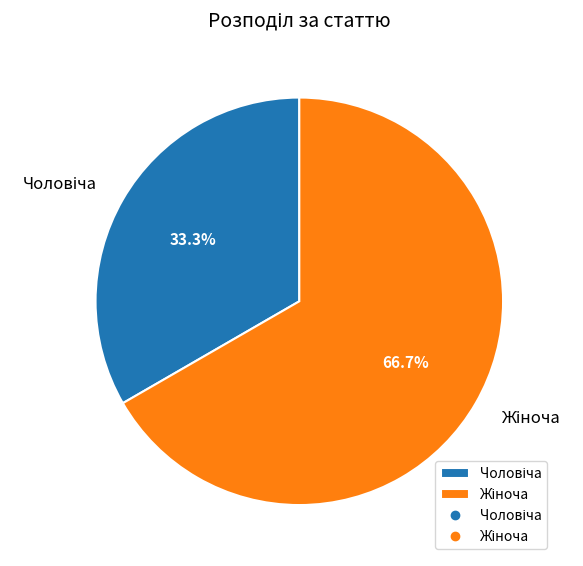

Does any single category account for the majority?

Yes